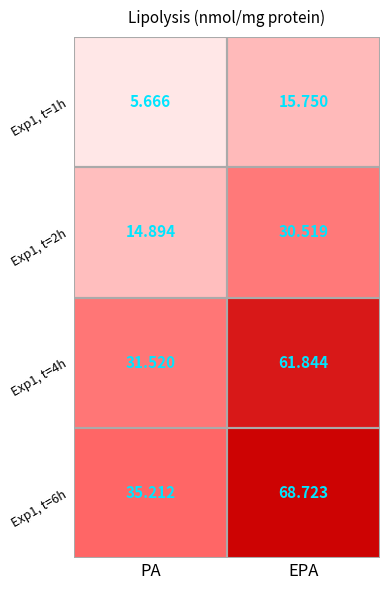

Rank the series by their maximum value, from highest to lowest.

Exp1, t=6h, Exp1, t=4h, Exp1, t=2h, Exp1, t=1h